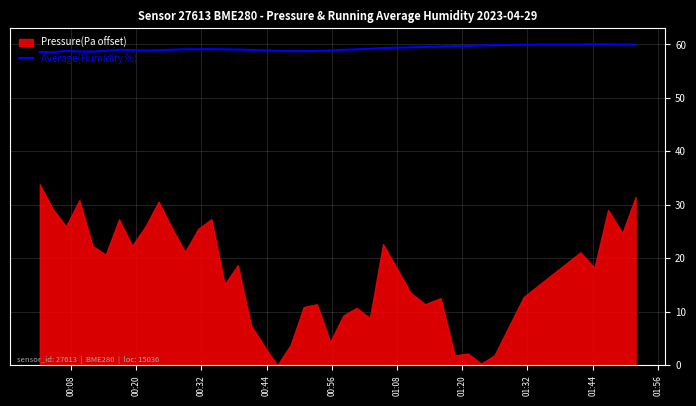

How many data points are above 59?

21